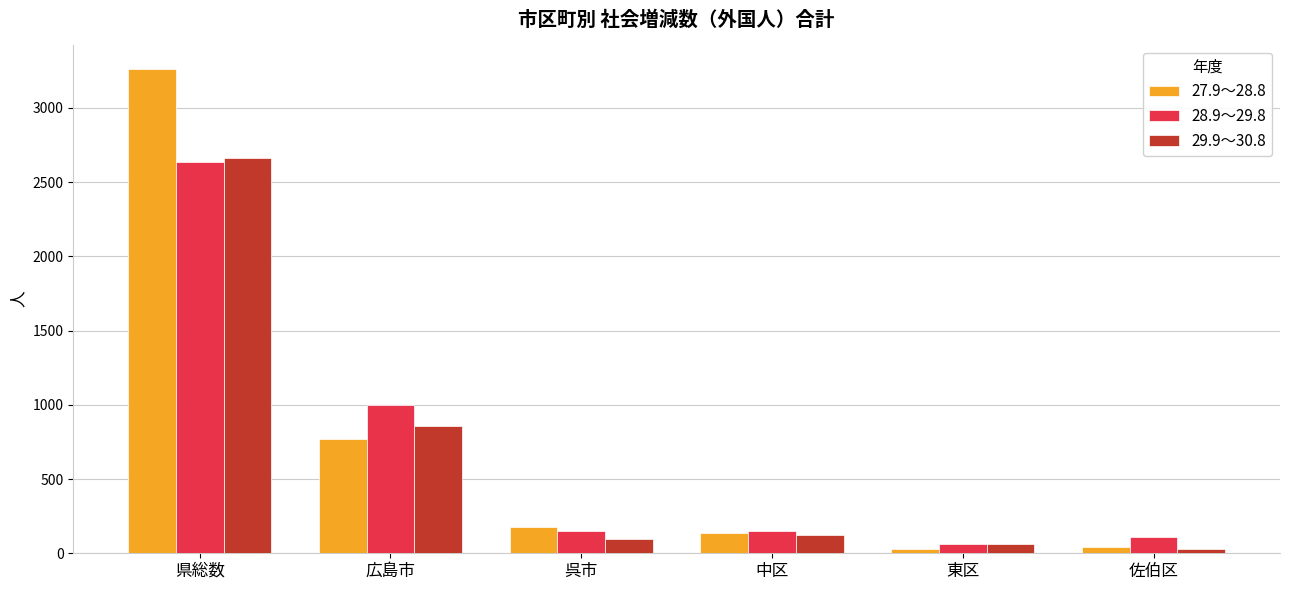

What are all the series names shown in the legend?

27.9～28.8, 28.9～29.8, 29.9～30.8